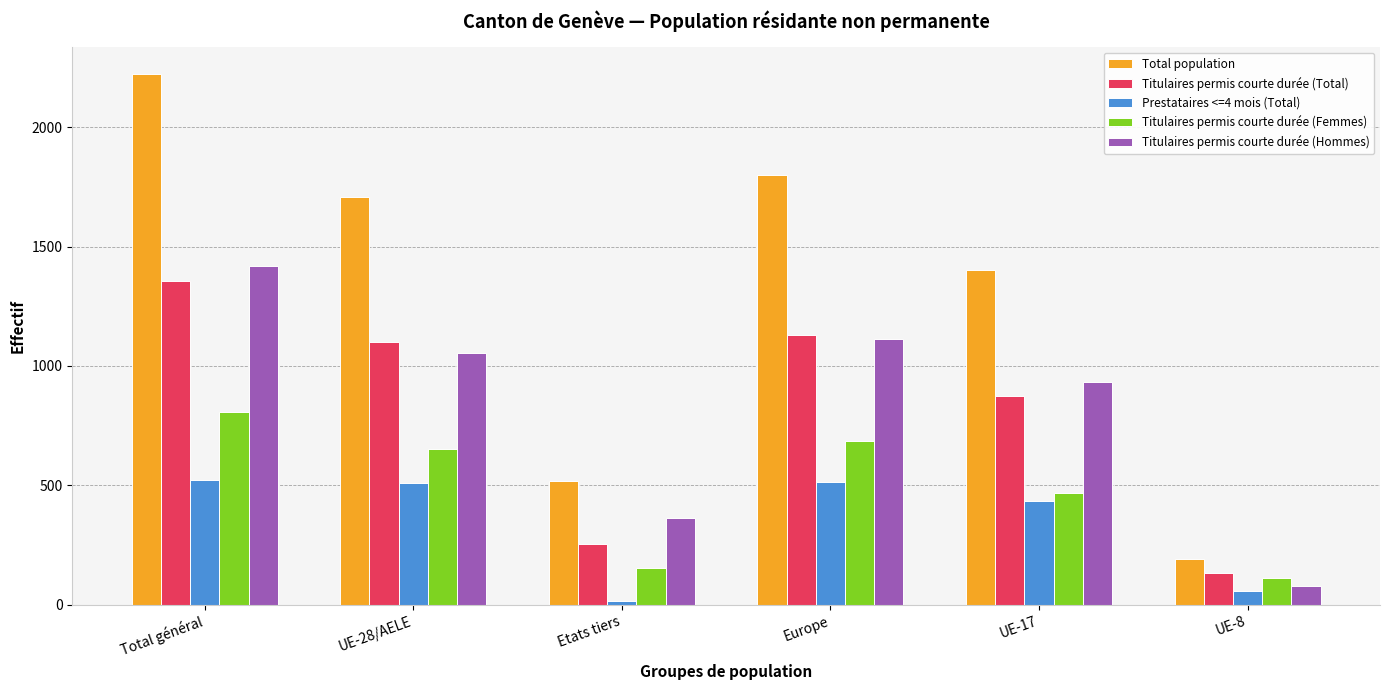

Is the value of Total population at Etats tiers greater than the value of Titulaires permis courte durée (Total) at Total général?

No